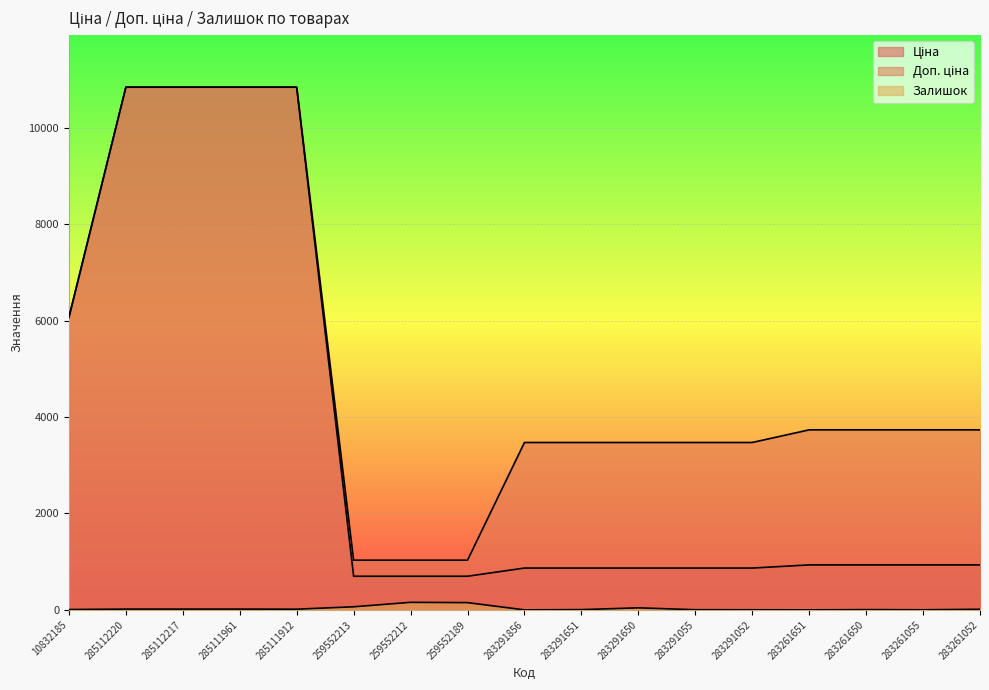

The value of Залишок at 283291055 is 5.5. True or false?

False